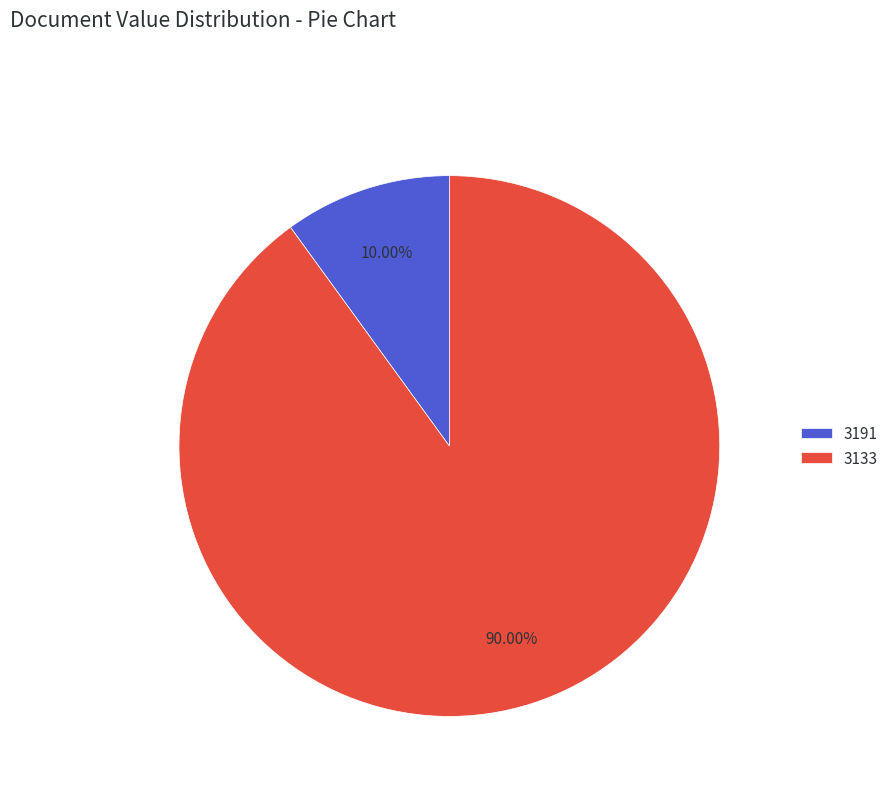

To the nearest percent, what is the difference between the largest and smallest slice percentages?

80%